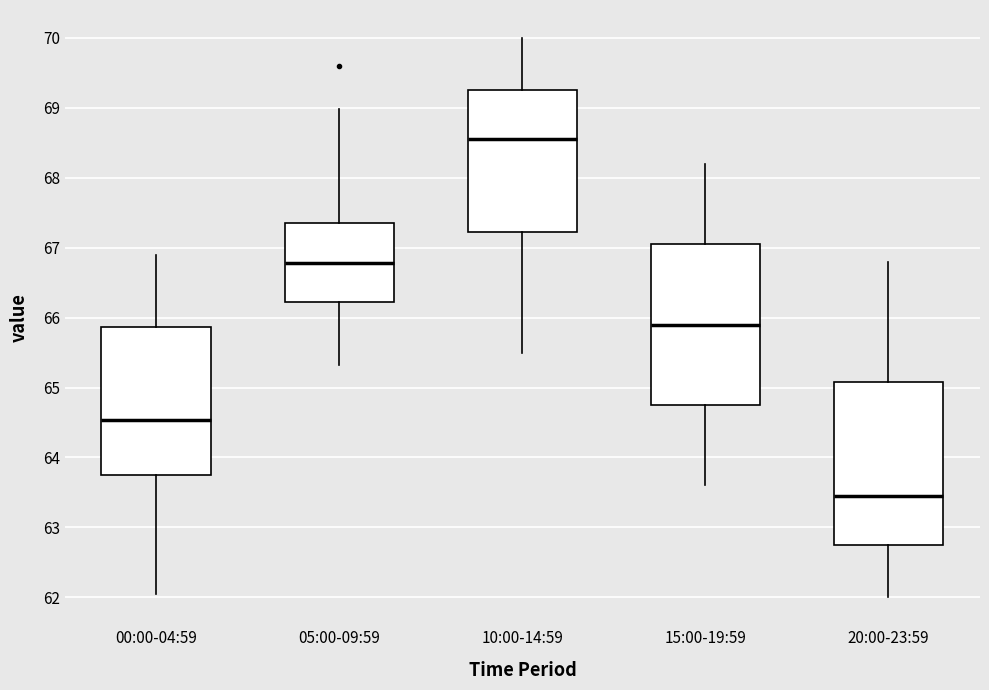

Where does the lower whisker of the box for 10:00-14:59 end on the y-axis? The values are not printed on the chart, so give them approximately, as read against the axis.

65.5